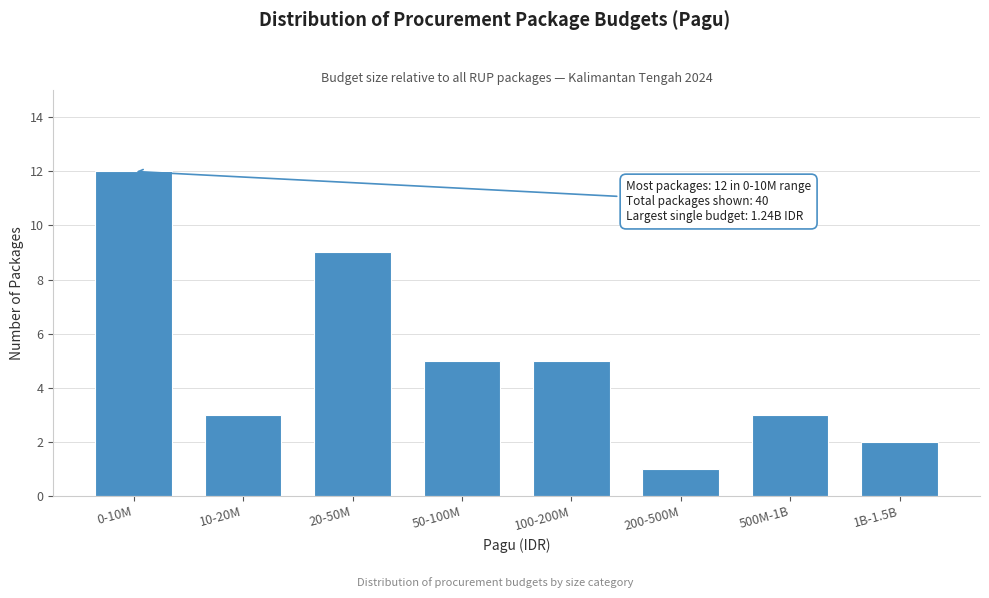

Reading right to left, transcribe all the data shown in this chart.

2	3	1	5	5	9	3	12